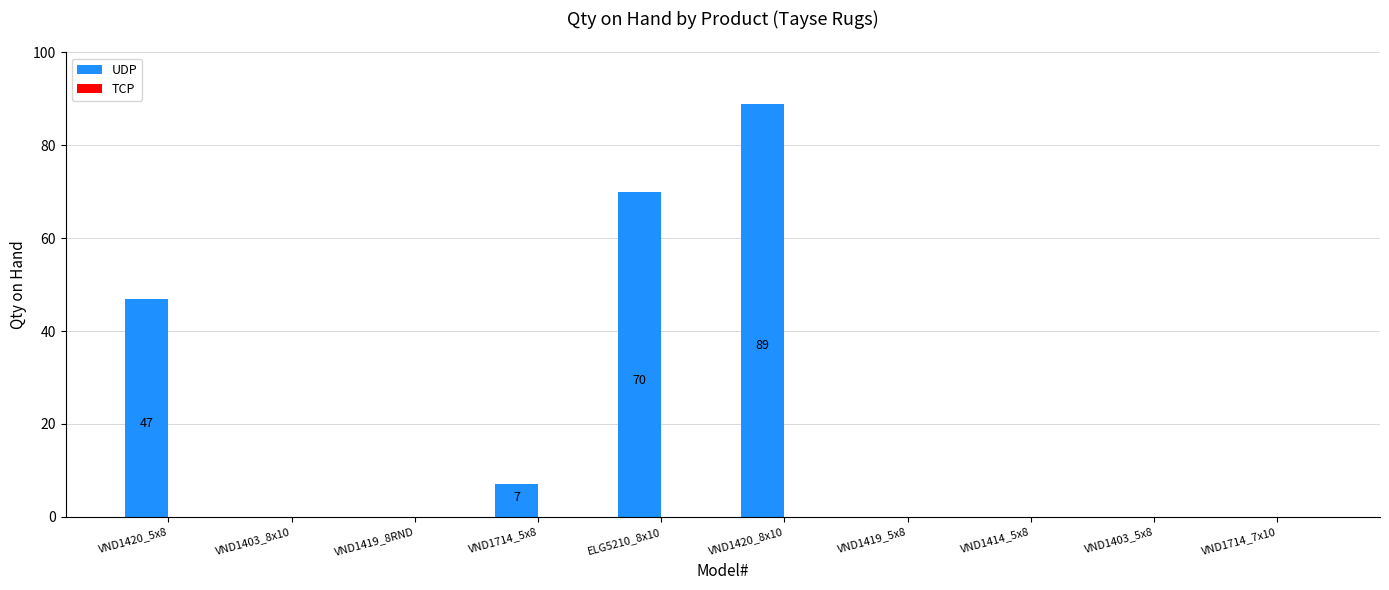

At which label is the value closest to 44?

VND1420_5x8